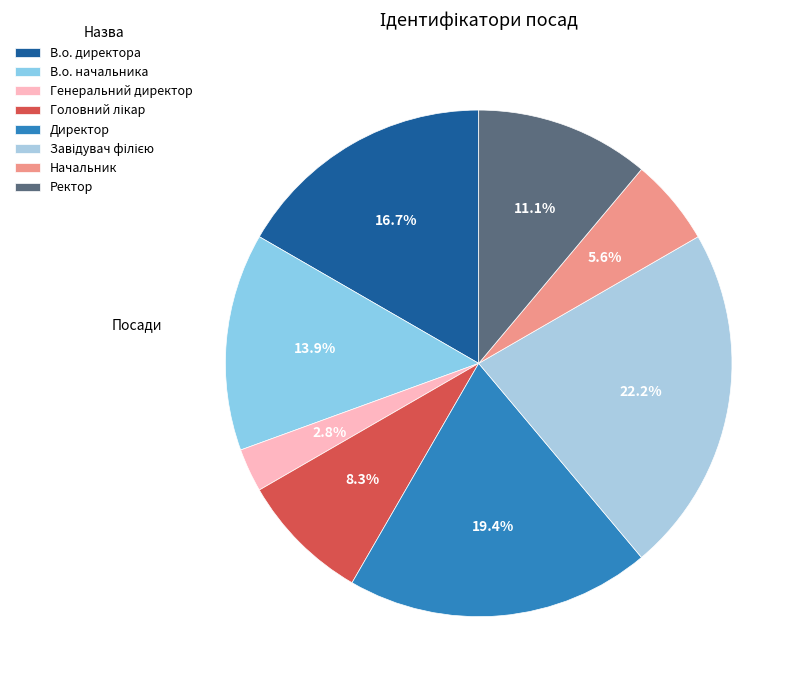

Is there a majority slice in this chart?

No